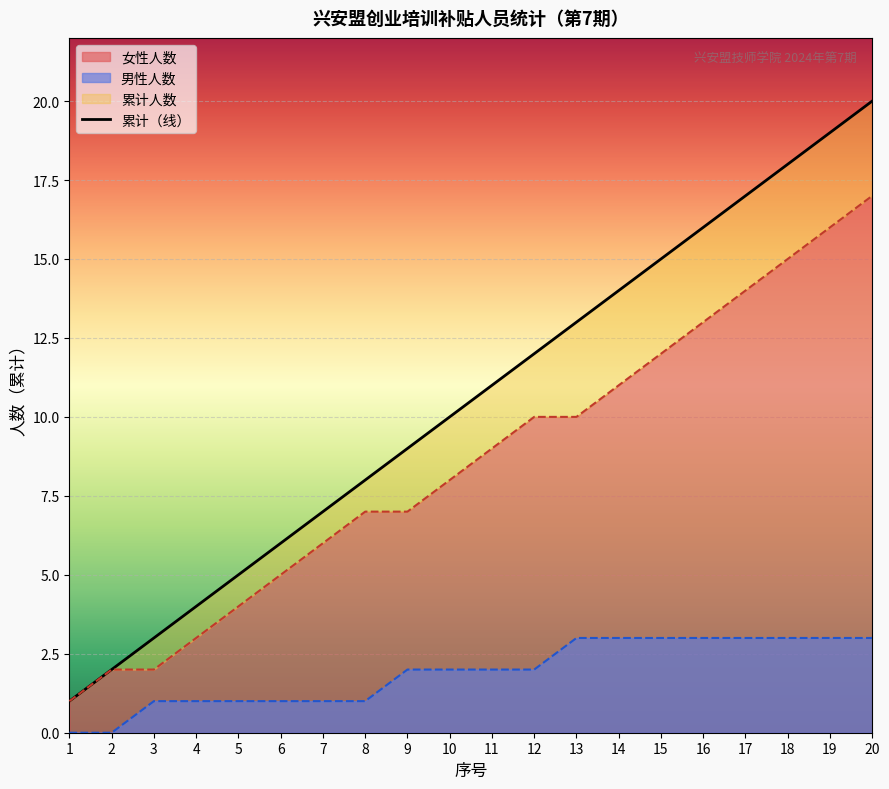

Reading right to left, transcribe all the data shown in this chart.

累计人数: 20	19	18	17	16	15	14	13	12	11	10	9	8	7	6	5	4	3	2	1
男性人数: 3	3	3	3	3	3	3	3	2	2	2	2	1	1	1	1	1	1	0	0
女性人数: 17	16	15	14	13	12	11	10	10	9	8	7	7	6	5	4	3	2	2	1